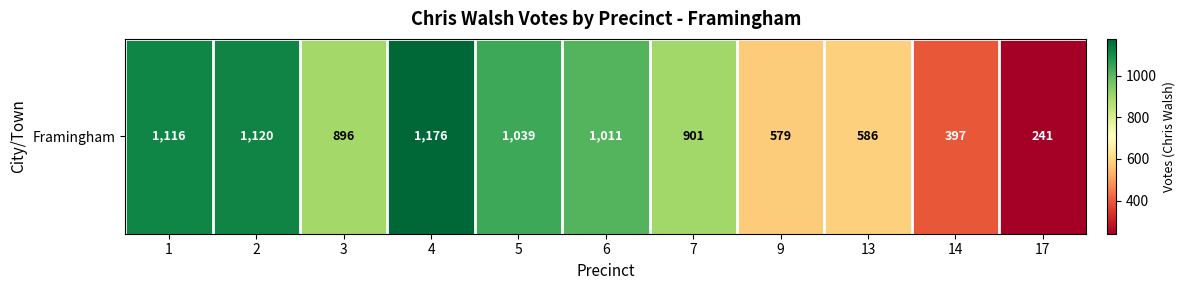

List the labels in order of value, smallest first.

17, 14, 9, 13, 3, 7, 6, 5, 1, 2, 4